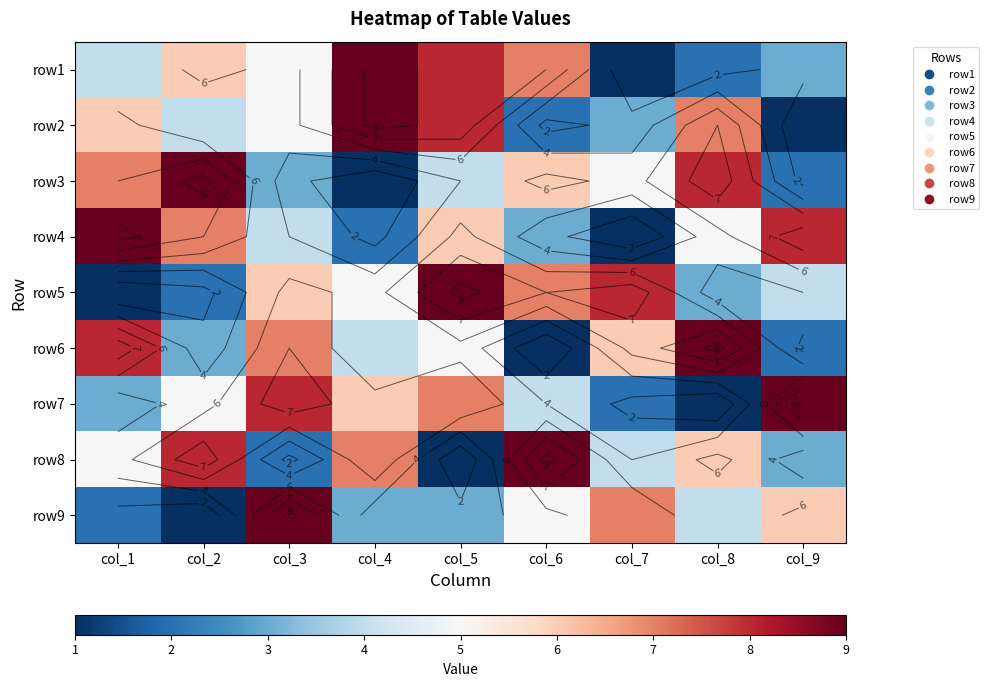

True or false: row9 has a value of 9 at col_6.

False